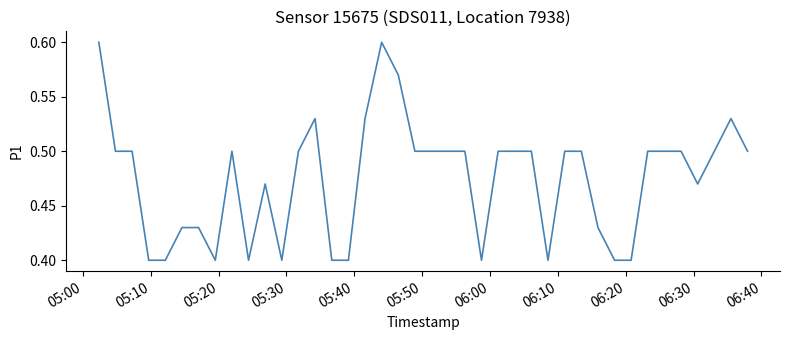

Is this an area chart (filled region under the line)?

No